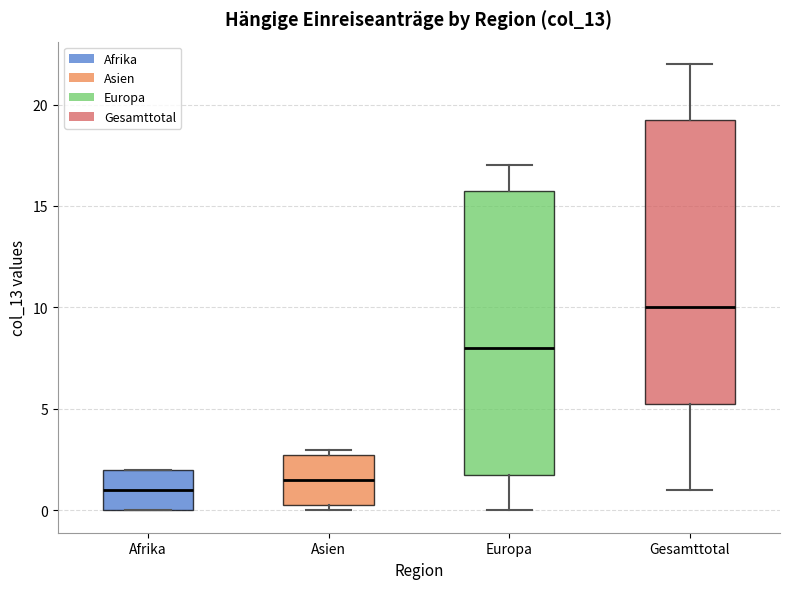

Reading left to right, transcribe this box plot: for each box, give where its median line is, the range the box spans, and where its two whiskers end, as read against the y-axis. The values are not printed on the chart, so give them approximately, as read against the axis.

Afrika: median 1.0, box 0.0 to 2.0, whiskers 0.0 to 2.0
Asien: median 1.5, box 0.5 to 3.0, whiskers 0.0 to 3.0 (just above the box's upper edge)
Europa: median 8.0, box 2.0 to 16.0, whiskers 0.0 to 17.0
Gesamttotal: median 10.0, box 5.5 to 19.5, whiskers 1.0 to 22.0